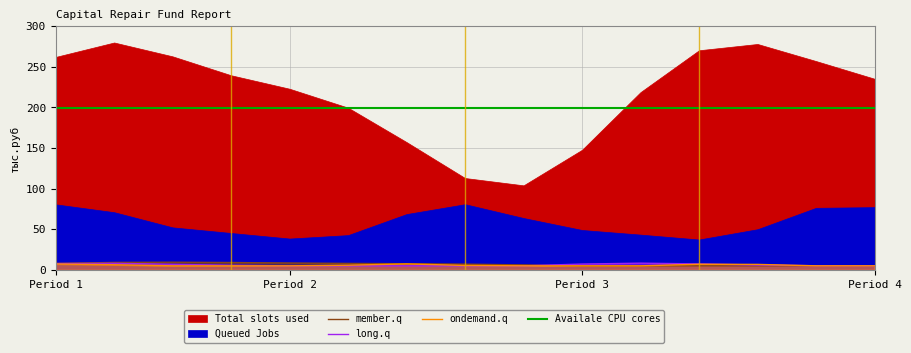

Is the value of member.q at 7 greater than the value of Queued Jobs at 11?

No